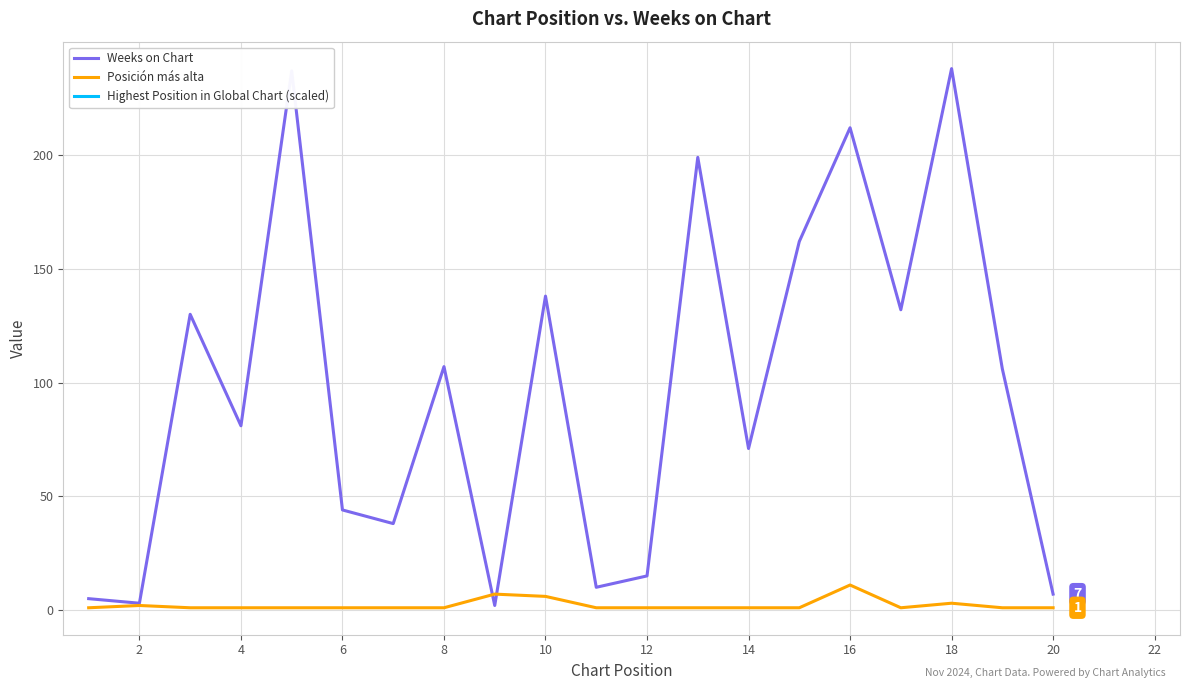

The Weeks on Chart series shows 3.0 at 2. True or false?

True